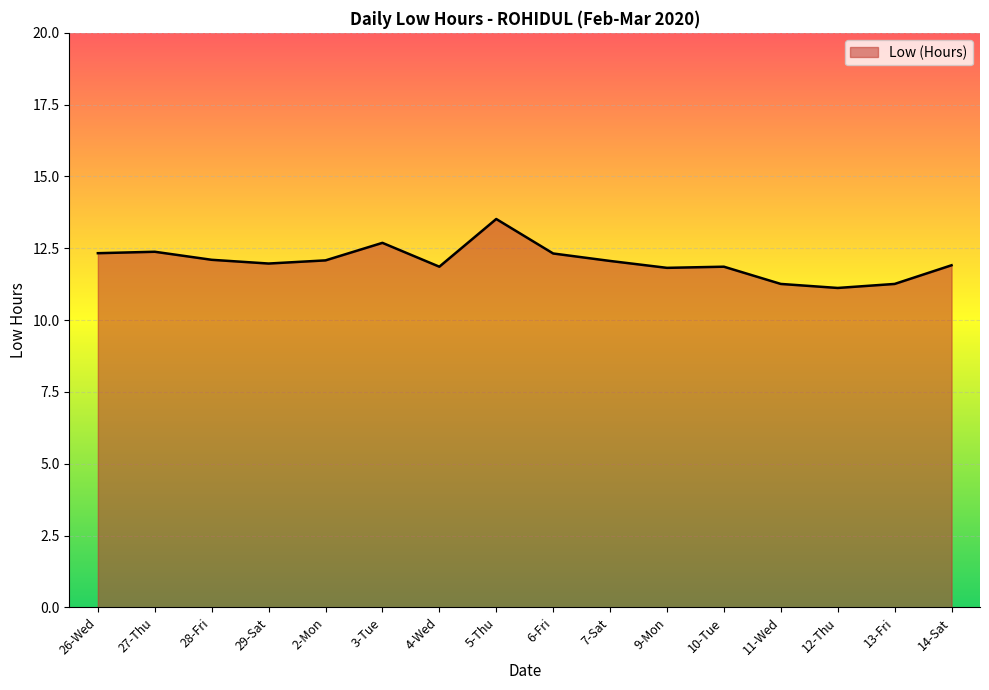

What position from the left is 14-Sat?

16